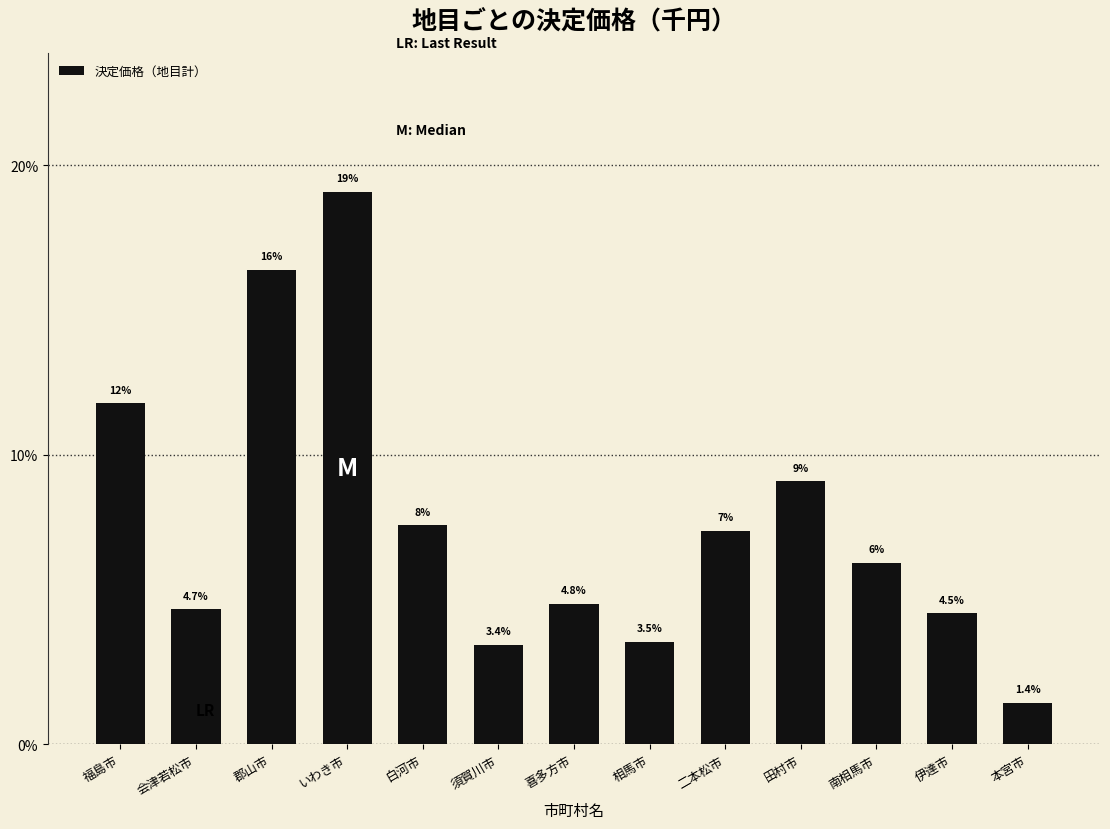

What position from the left is 二本松市?

9